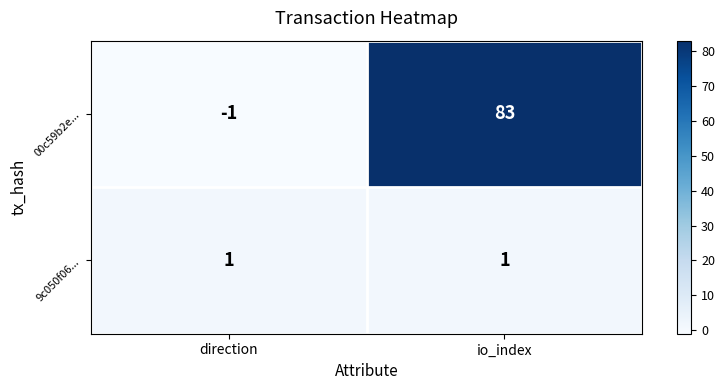

What is the sum of the 00c59b2e... values at io_index and direction?

82